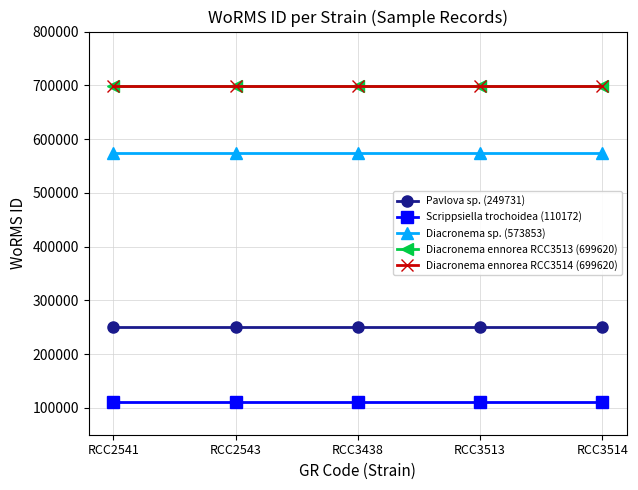

Which category has the lowest value across all series?

RCC2541